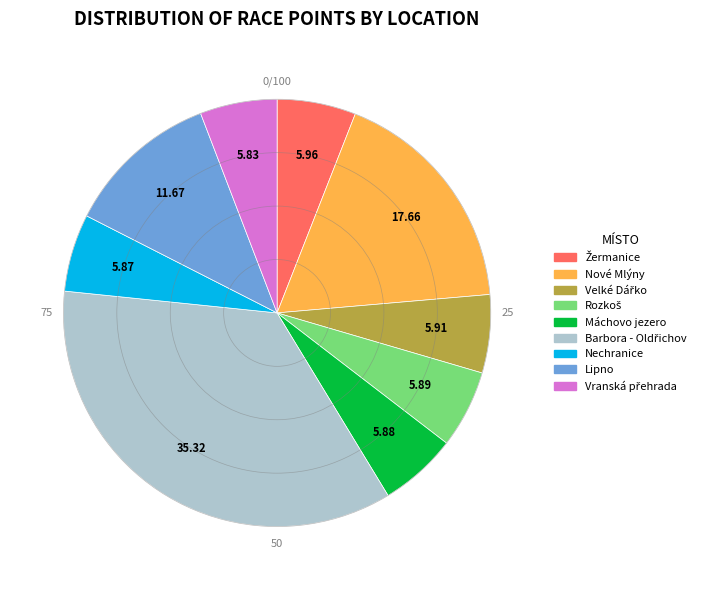

Is there any slice that represents more than half of the pie?

No